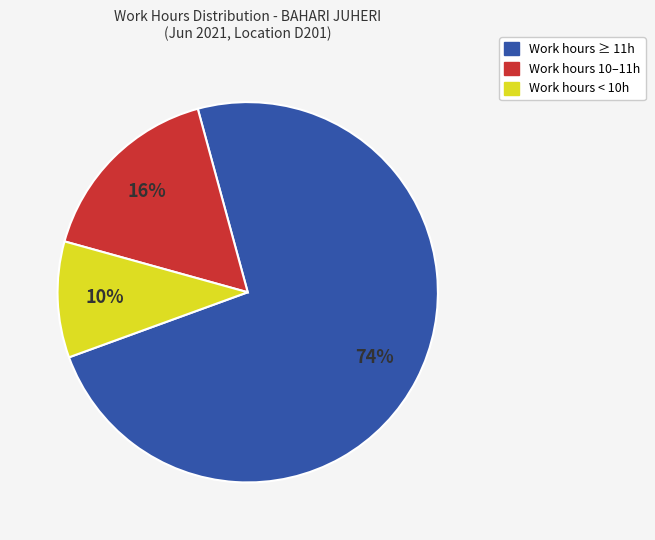

Between Work hours < 10h and Work hours 10–11h, which is larger?

Work hours 10–11h